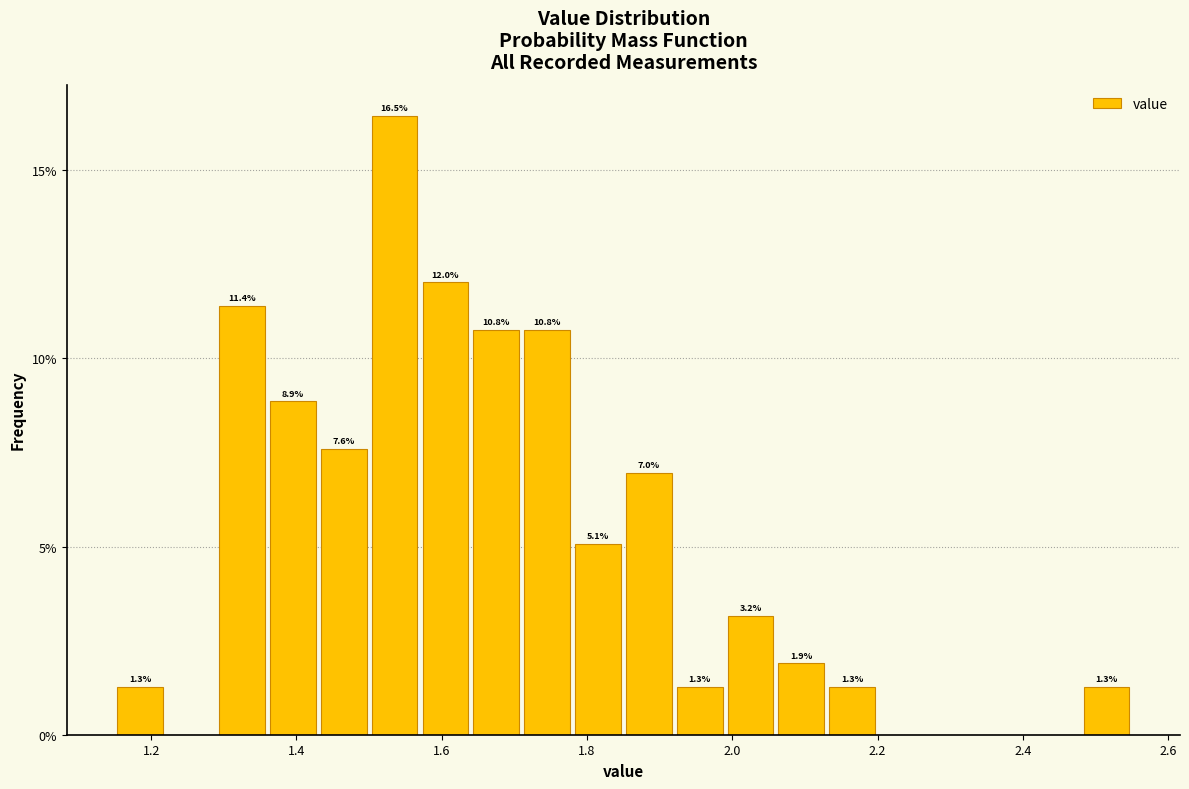

Read against the x-axis, roughly where is the centre of the tallest bar?

1.54